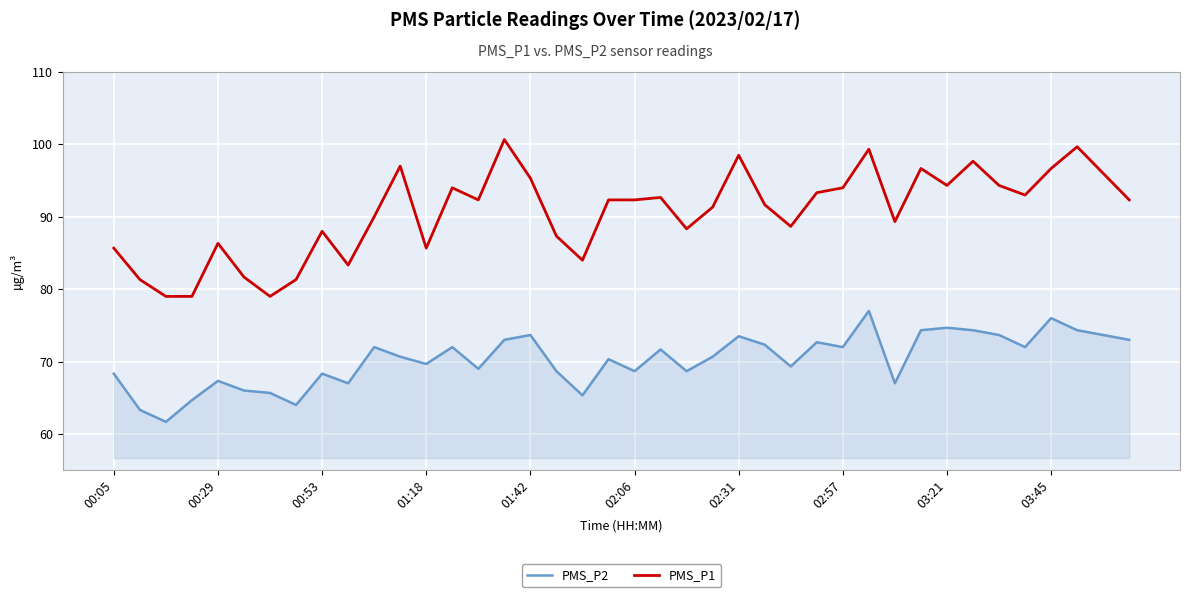

True or false: PMS_P2 and PMS_P1 cross at least once.

False